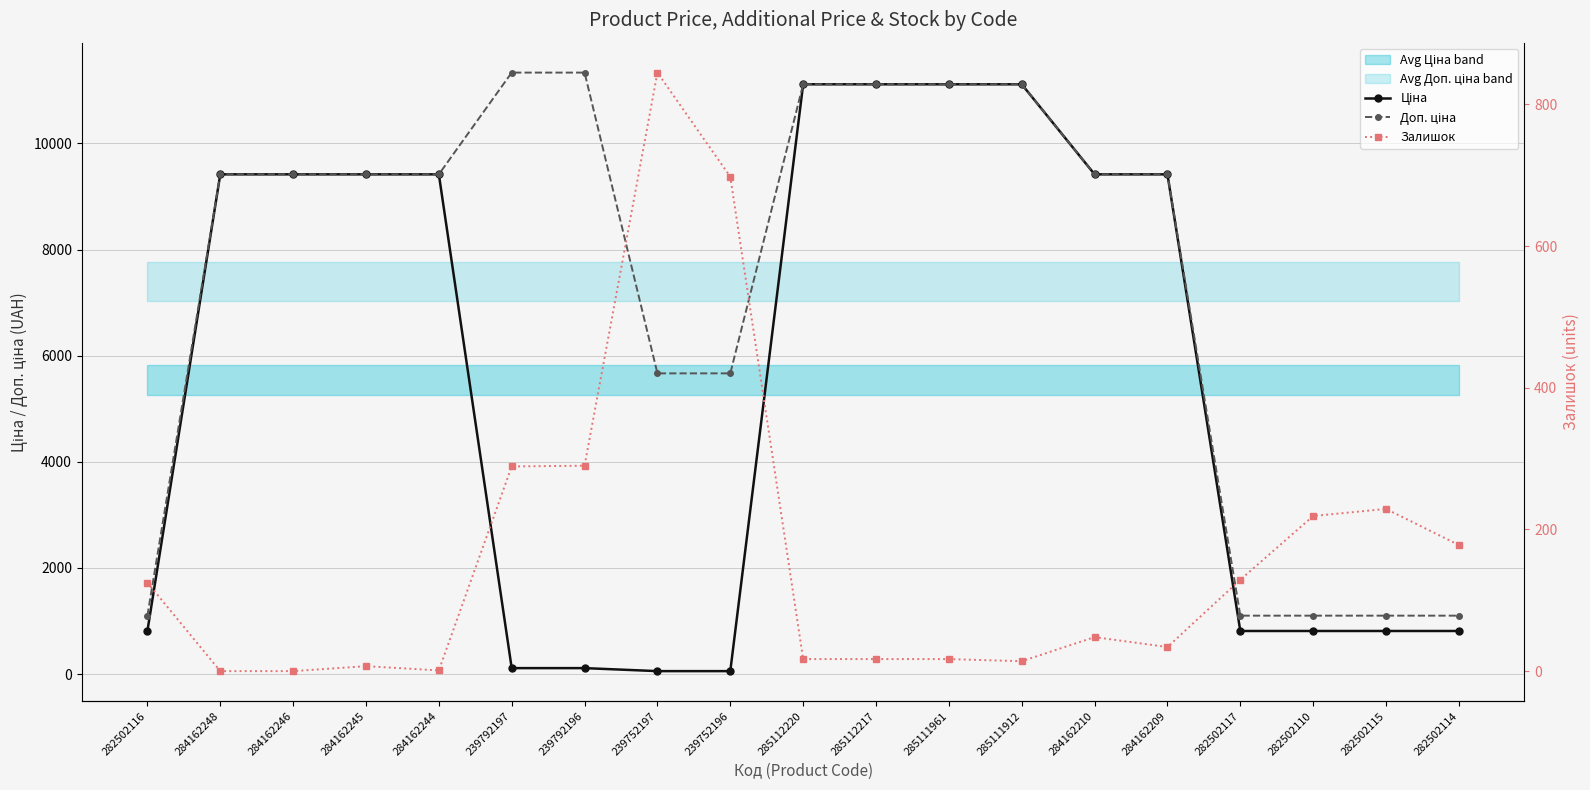

What is the difference between the highest and lowest values at 284162248?

9416.9